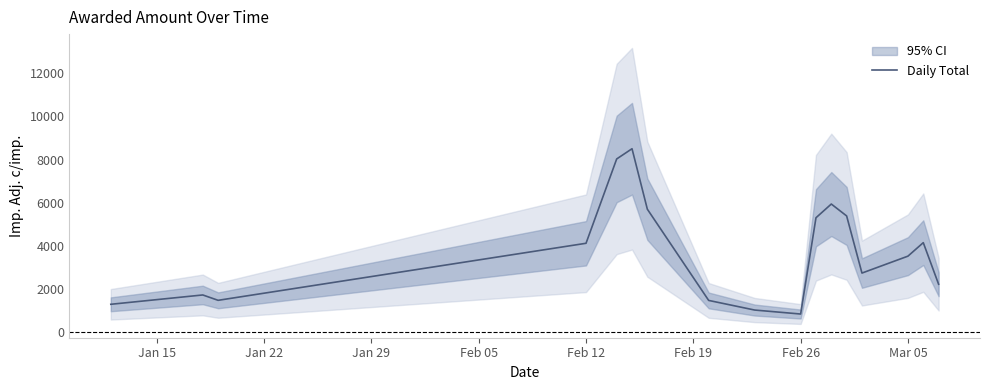

How many lines are shown in the chart?

1